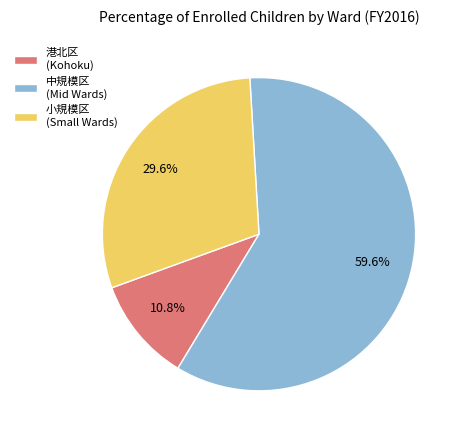

Count the number of slices in the pie.

3